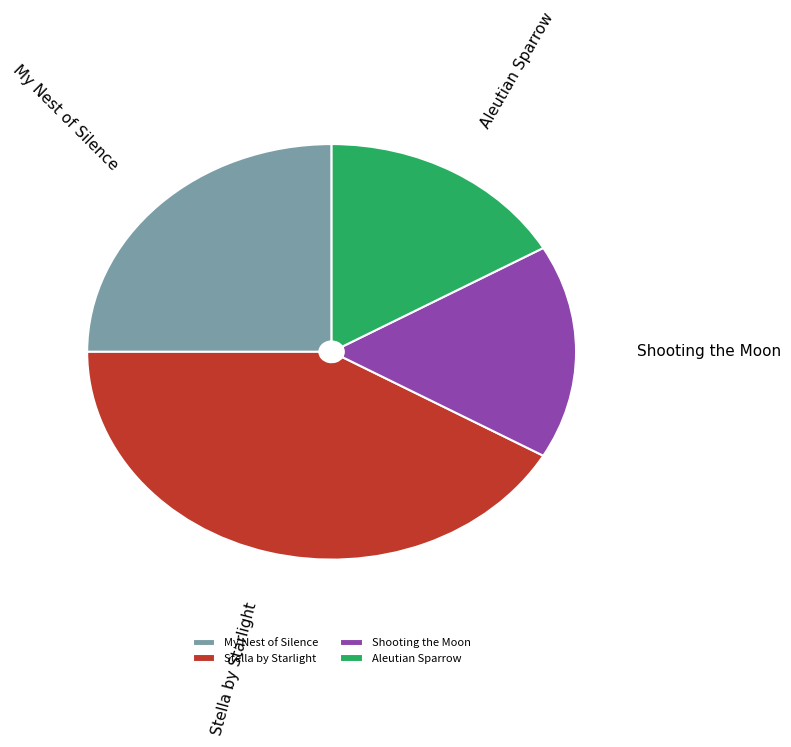

What is the ratio of the value at Shooting the Moon to the value at Aleutian Sparrow?

1.0